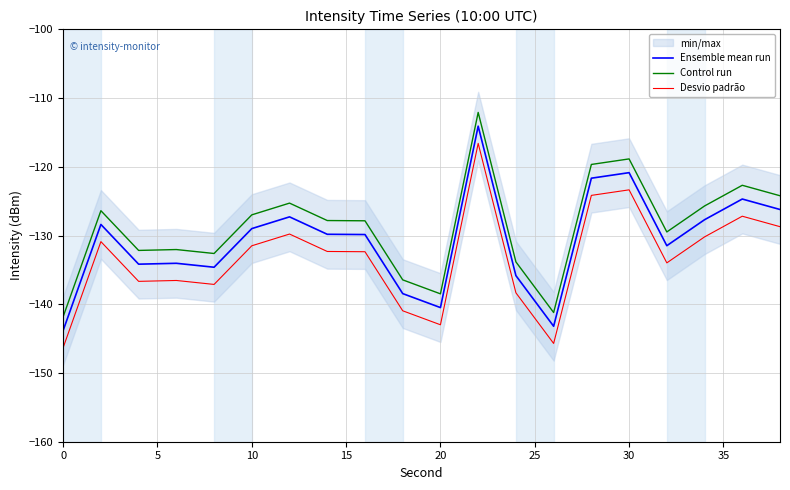

What is the difference between the maximum and second lowest values in the Control run series?

29.1